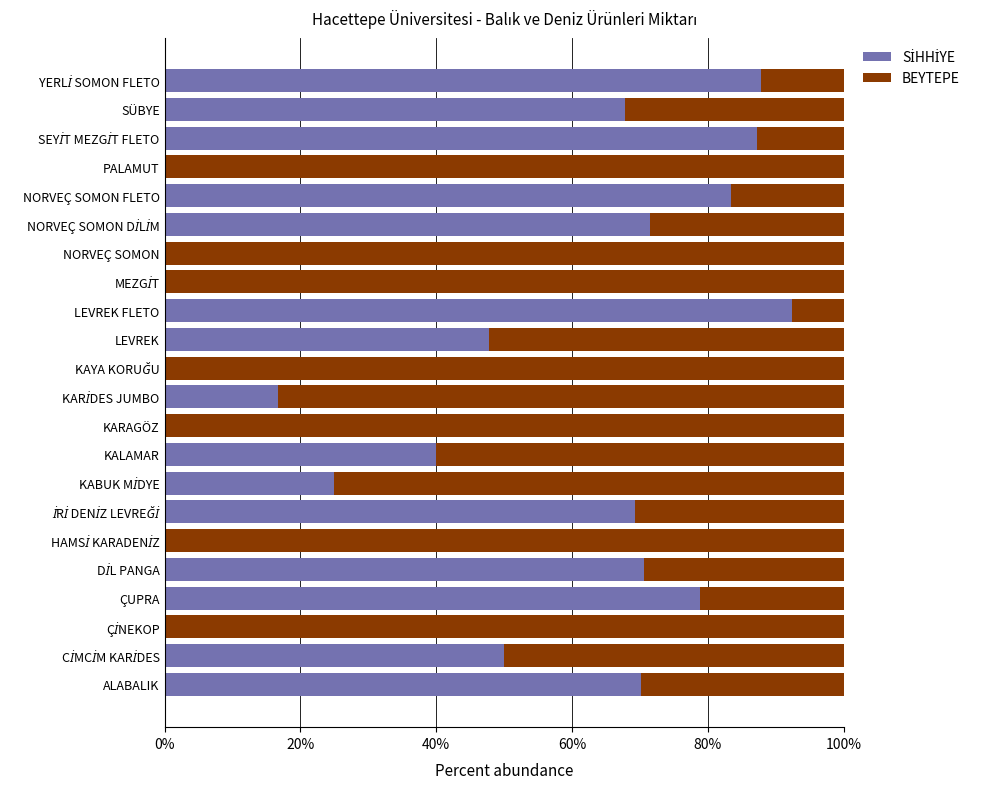

What is the total value across all series at KARAGÖZ?

100.0